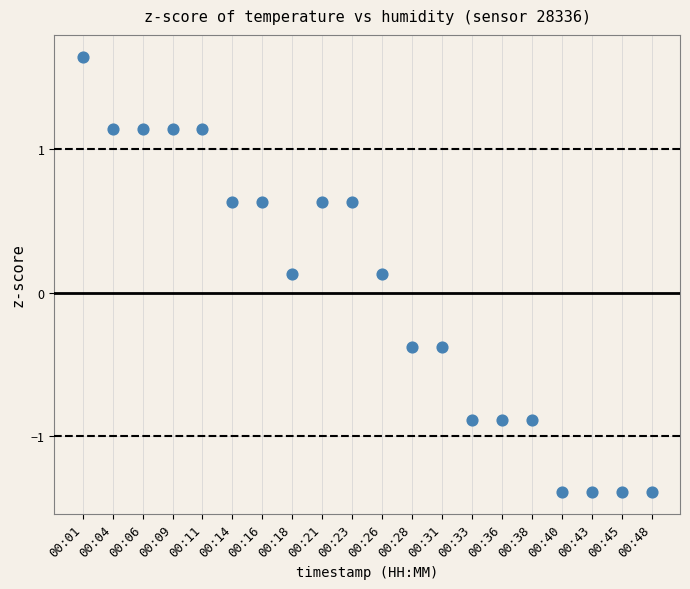

What is the range of Y values (max minus min)?

3.0